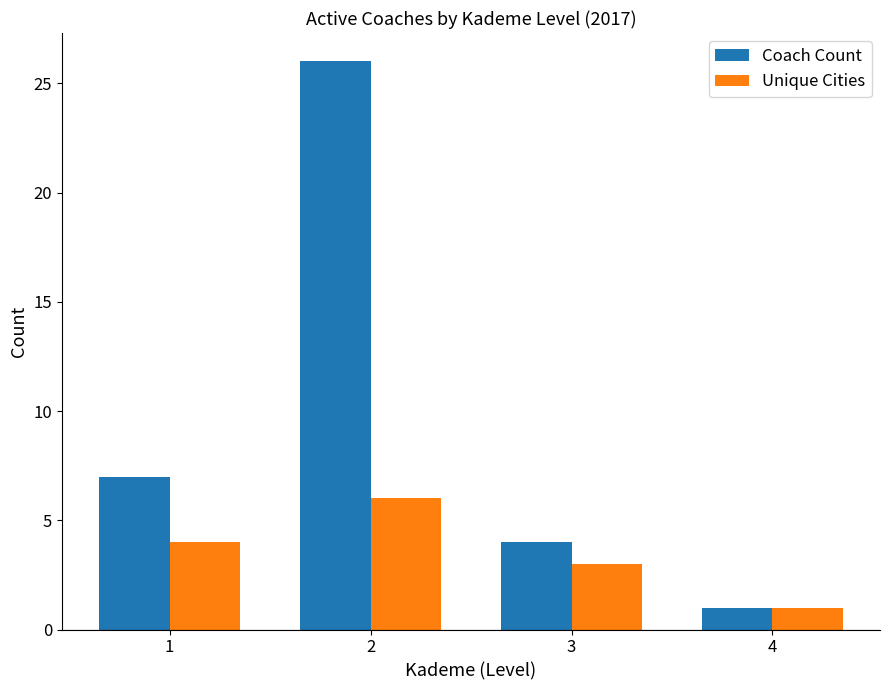

What is the minimum value for Coach Count?

1